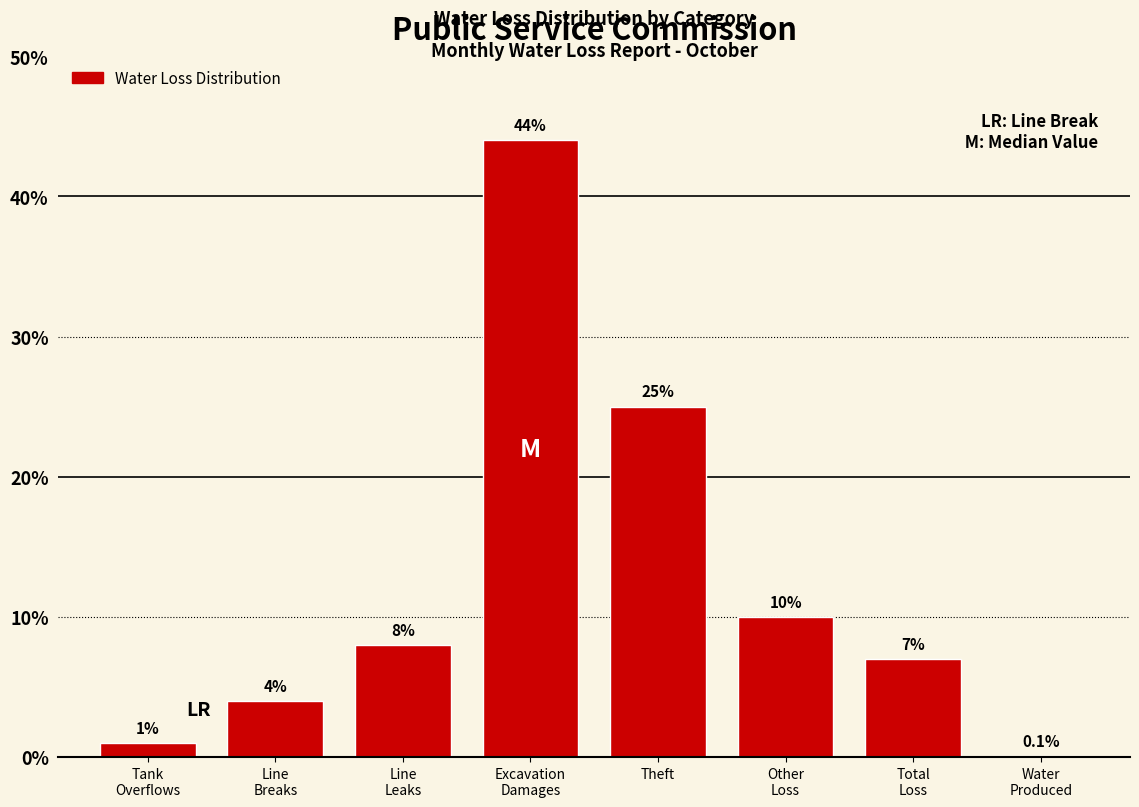

The chart shows a value of 25.0 at Theft. True or false?

True